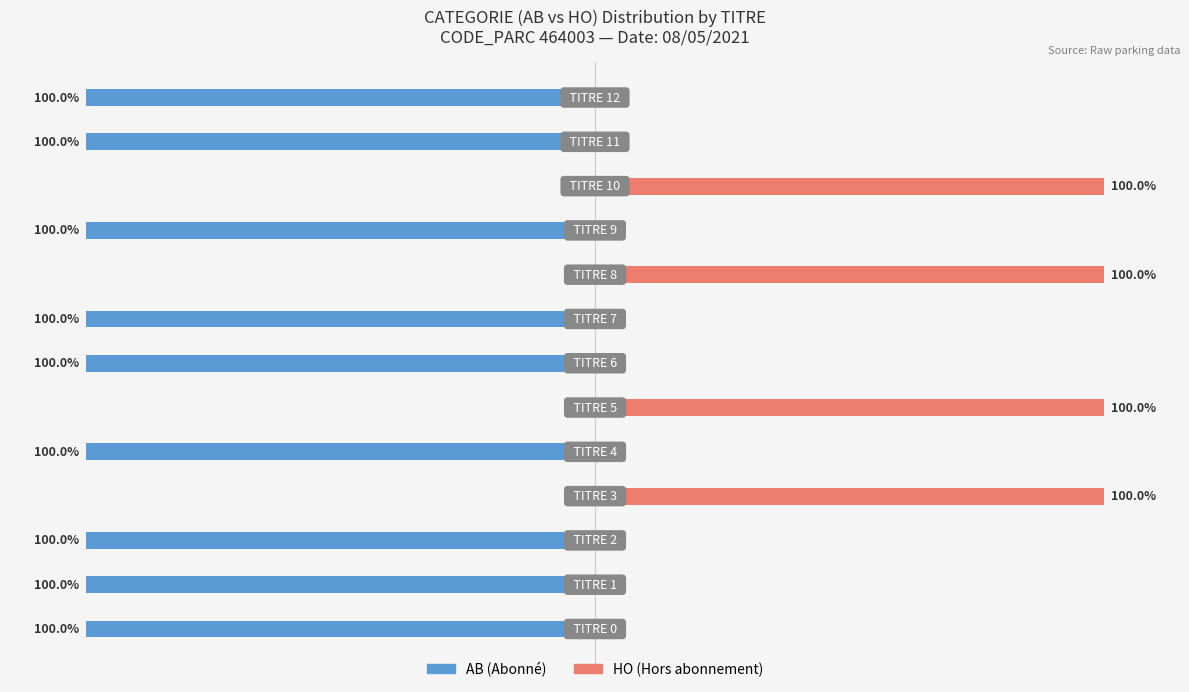

What is the average value of the AB (Abonné) series?

-69